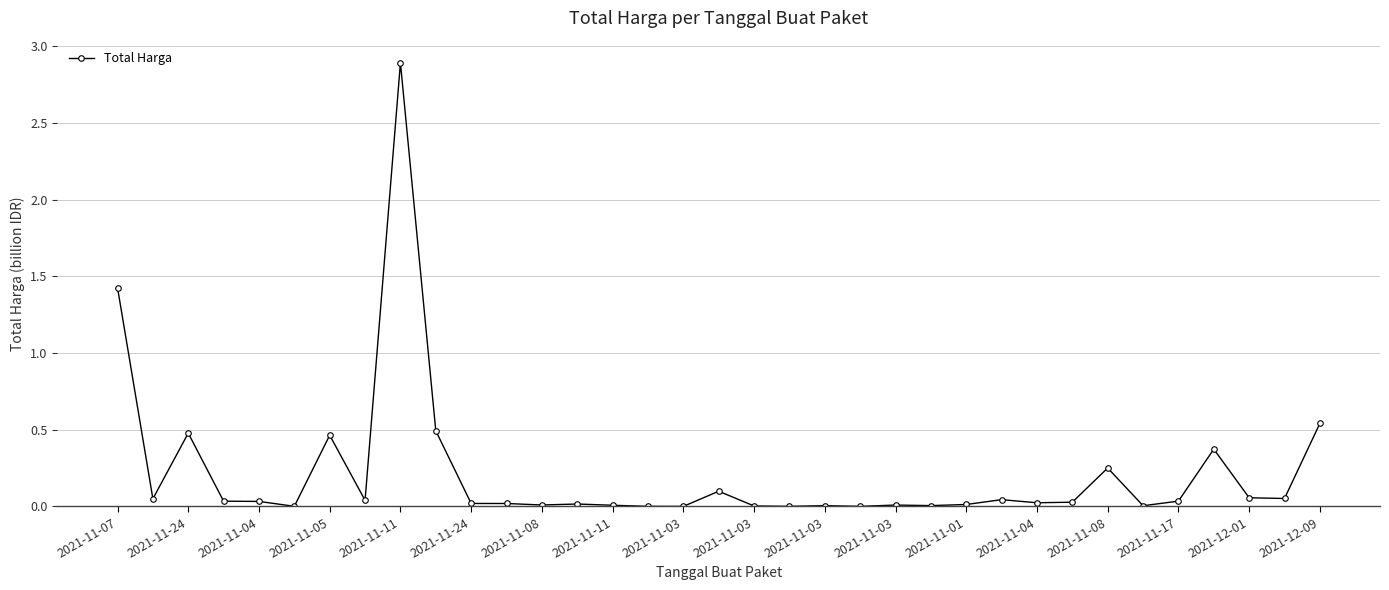

What is the difference between the second highest and minimum values?

1.4